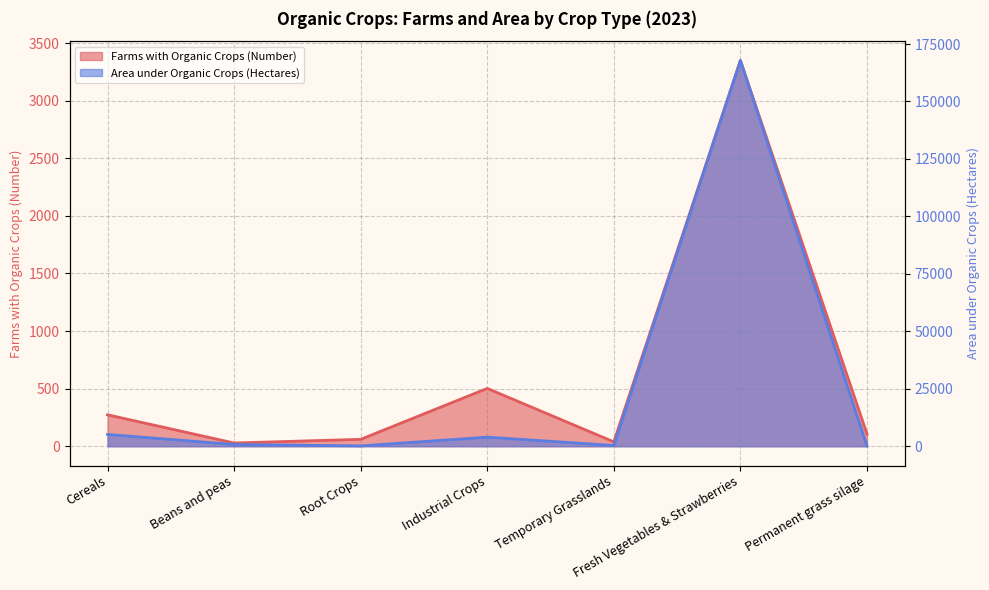

What is the label of the 3rd point from the right?

Temporary Grasslands